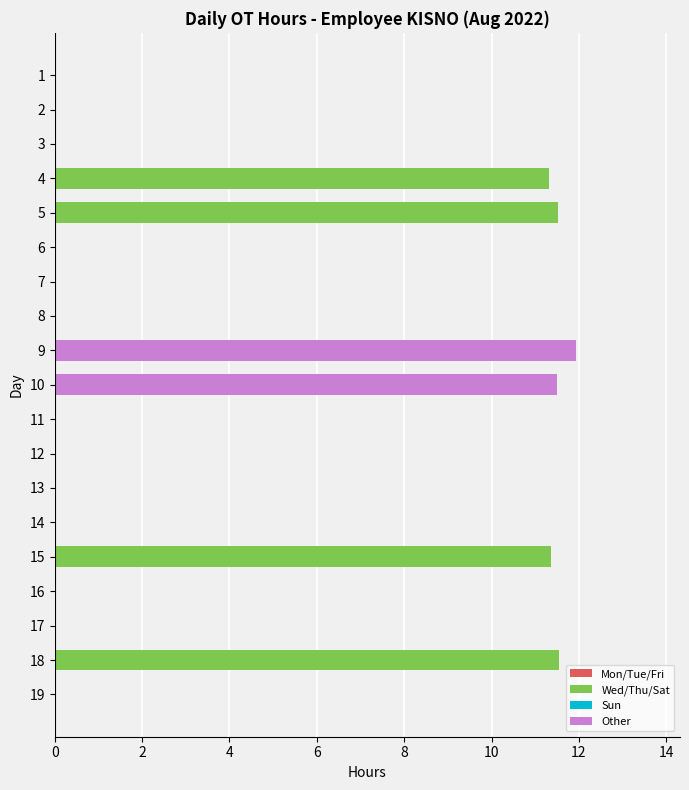

How many series are shown in this chart?

1